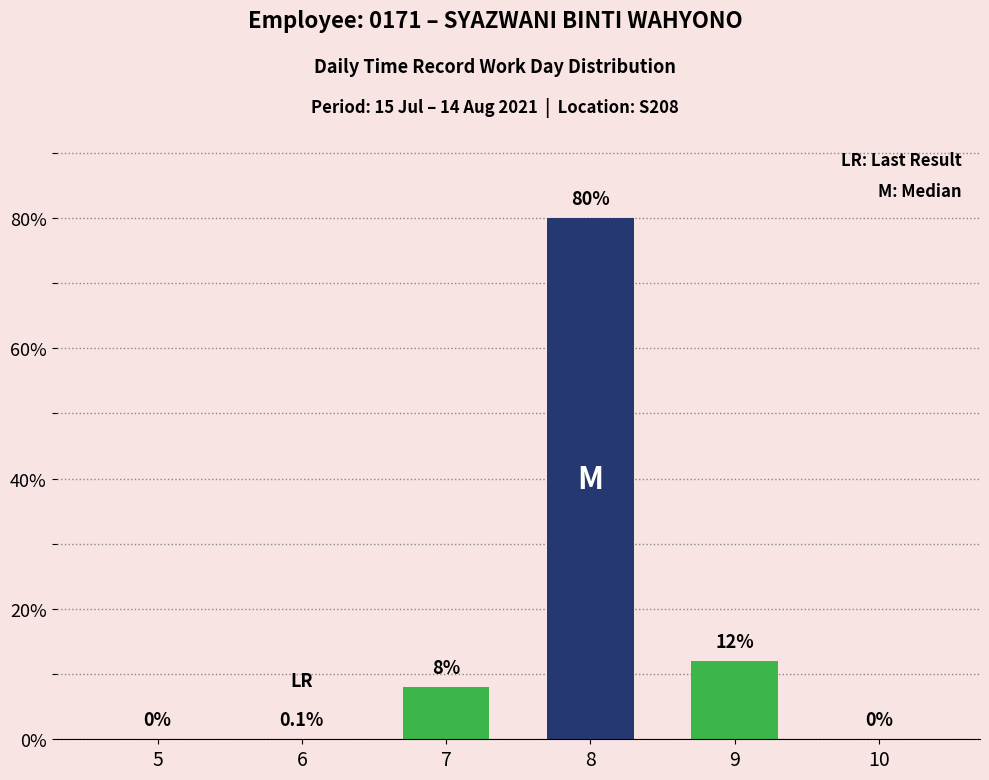

What is the average value?

16.7